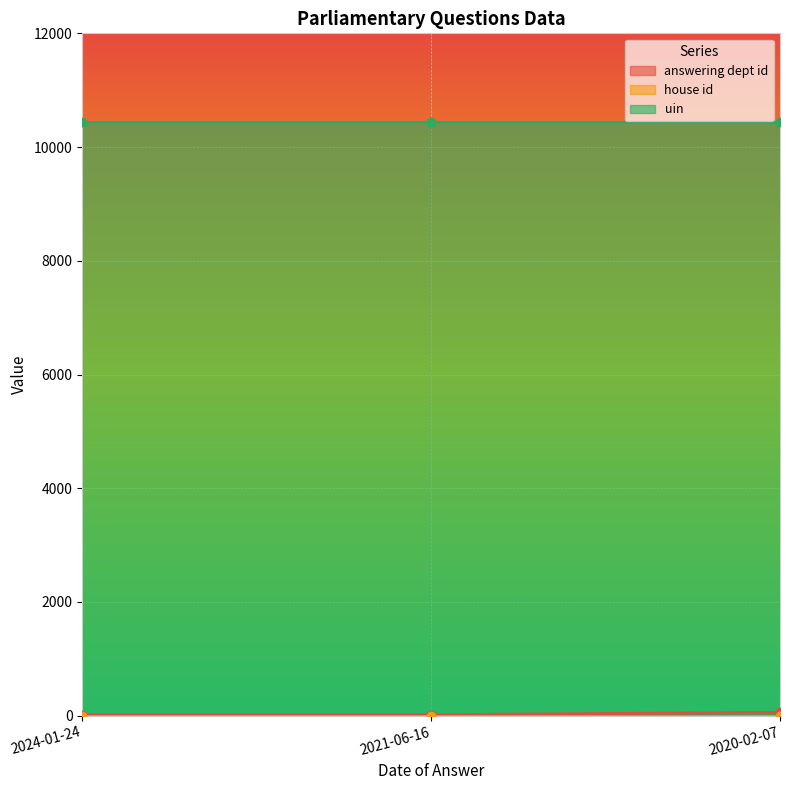

What is the label of the 1st point from the left?

2024-01-24